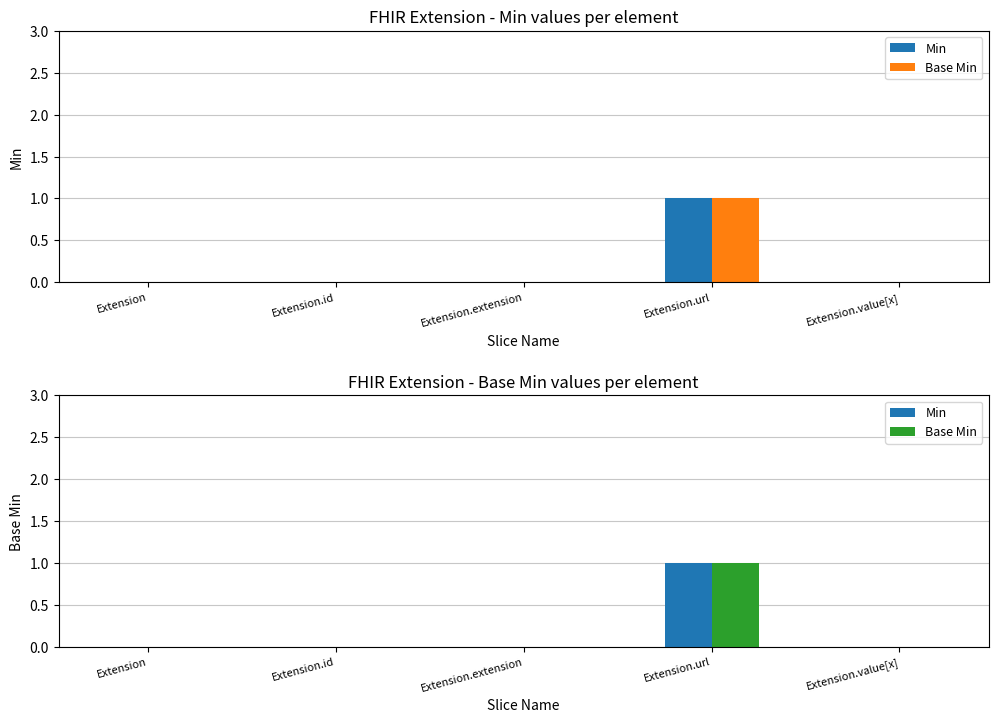

Reading right to left, list all the values displayed in this chart.

Min: 0	1	0	0	0
Base Min: 0	1	0	0	0